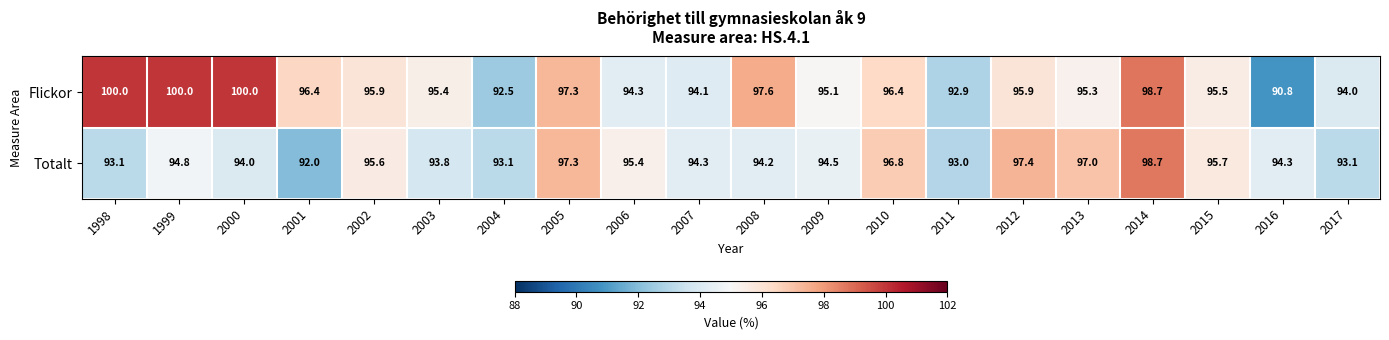

What is the difference between the Flickor values at 2003 and 2006?

1.1